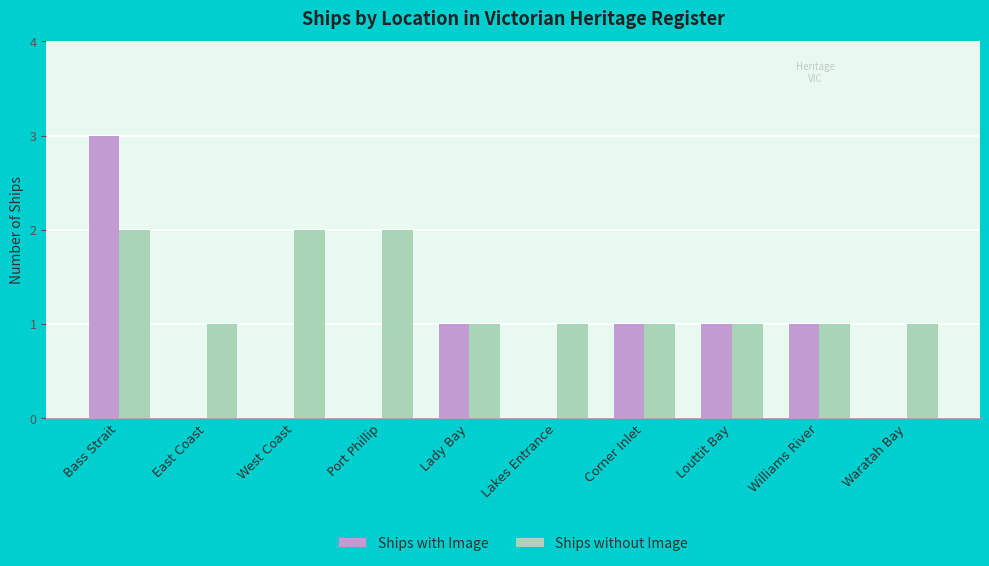

The value of Ships with Image at Corner Inlet is 0. True or false?

False